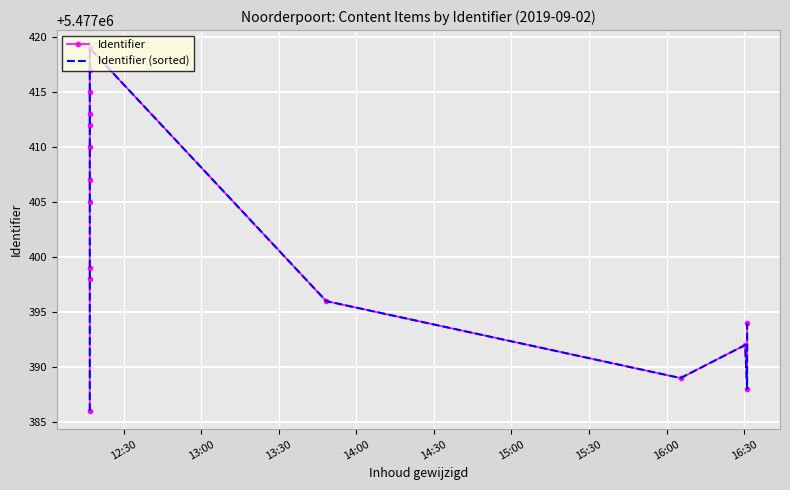

The value of Identifier at 10 is 2705393. True or false?

False